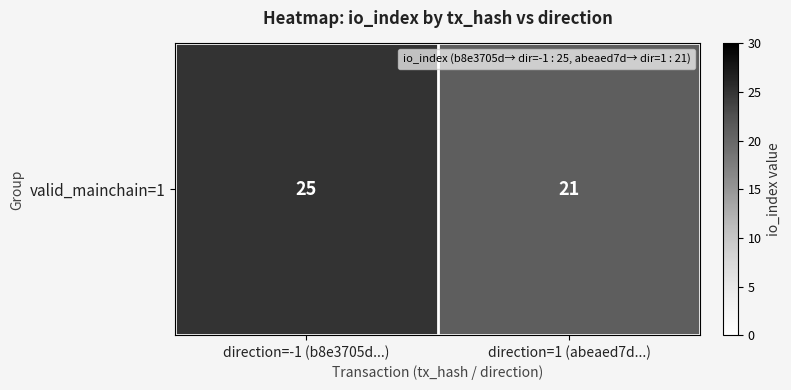

Approximately how many times larger is the value at direction=-1 (b8e3705d...) compared to direction=1 (abeaed7d...)?

1.2